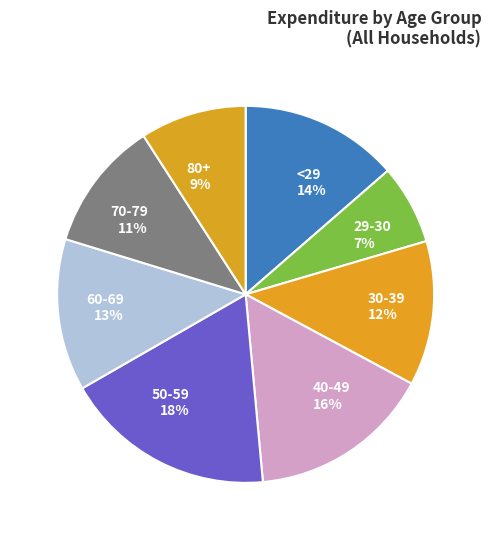

What percentage is the 70-79 slice, to the nearest percent?

11%